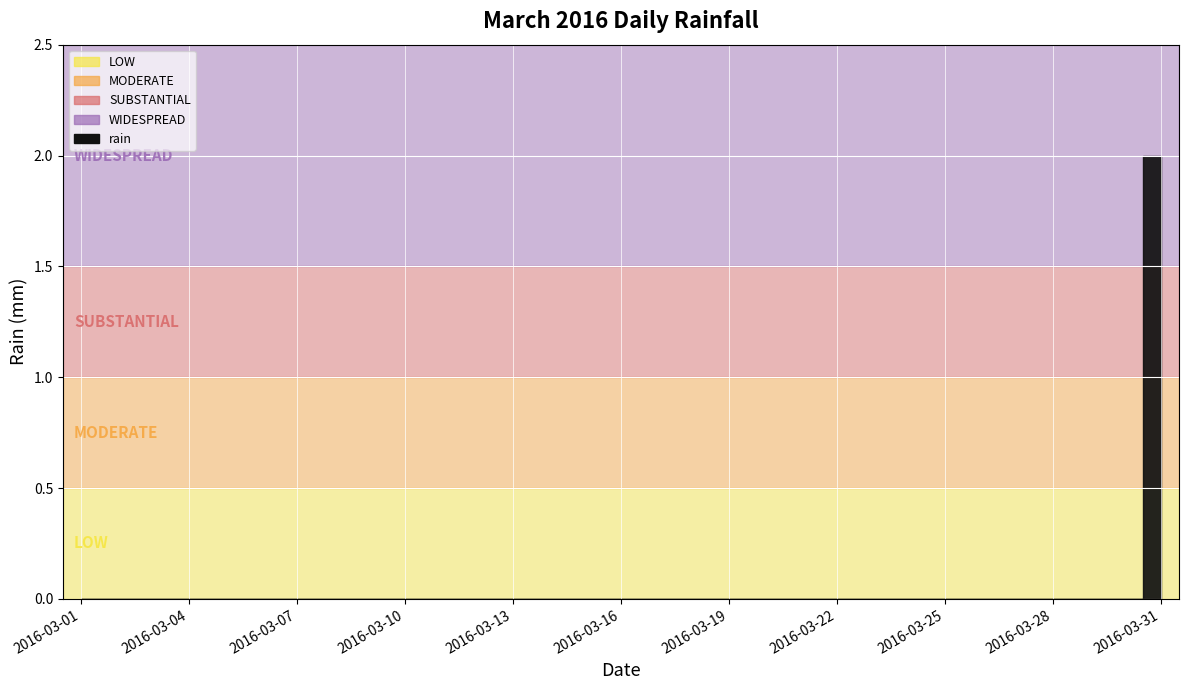

Reading left to right, list all the values displayed in this chart.

0	0	0	0	0	0	0	0	0	0	0	0	0	0	0	0	0	0	0	0	0	0	0	0	0	0	0	0	0	0	2